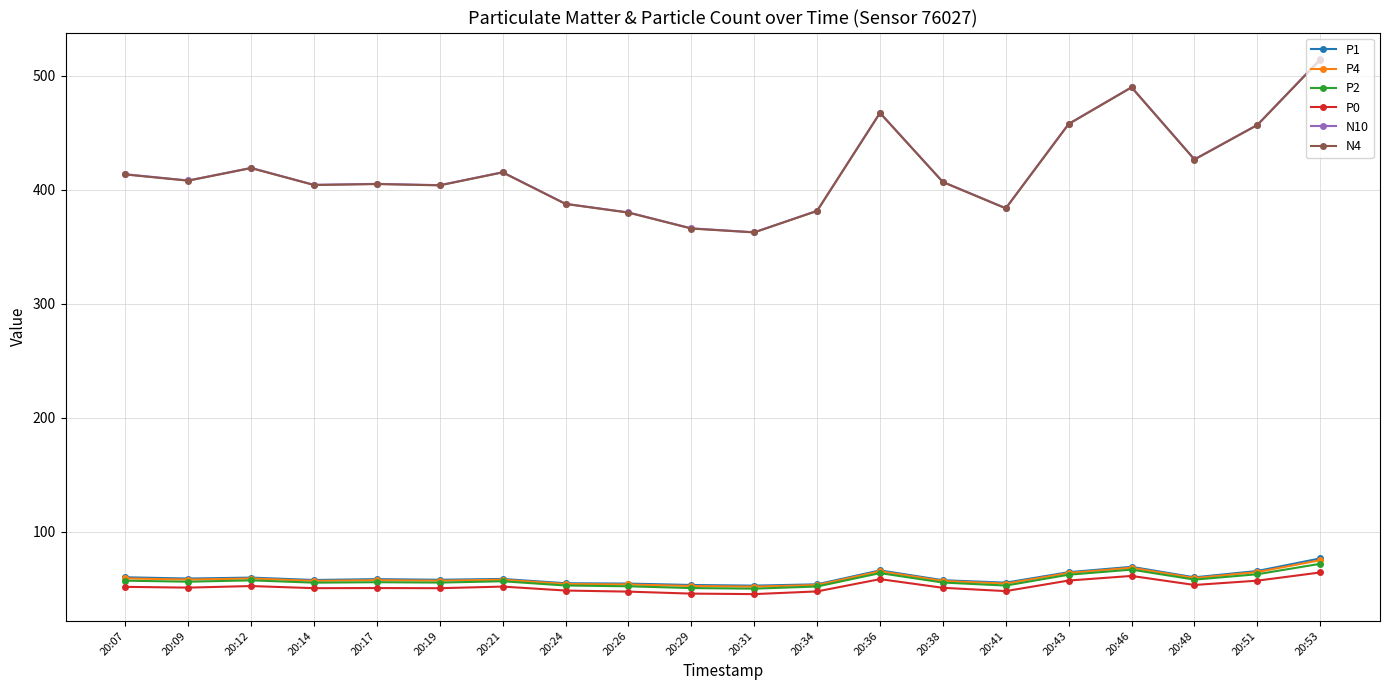

Which series has the widest spread of values?

N10